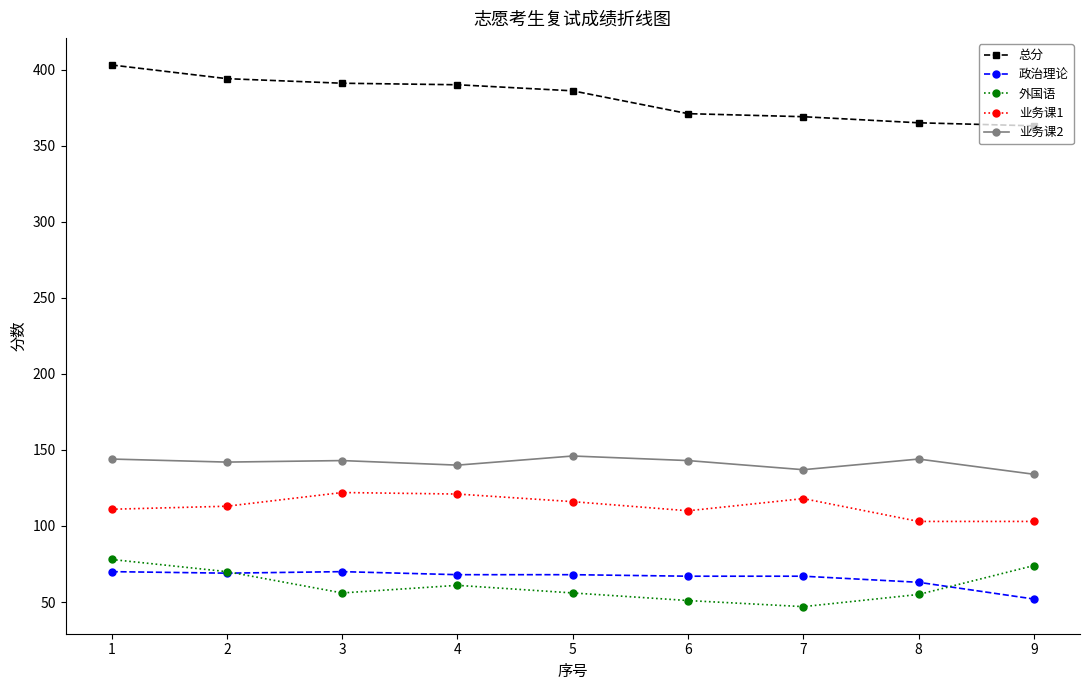

Where does the 外国语 series first go above 56?

1